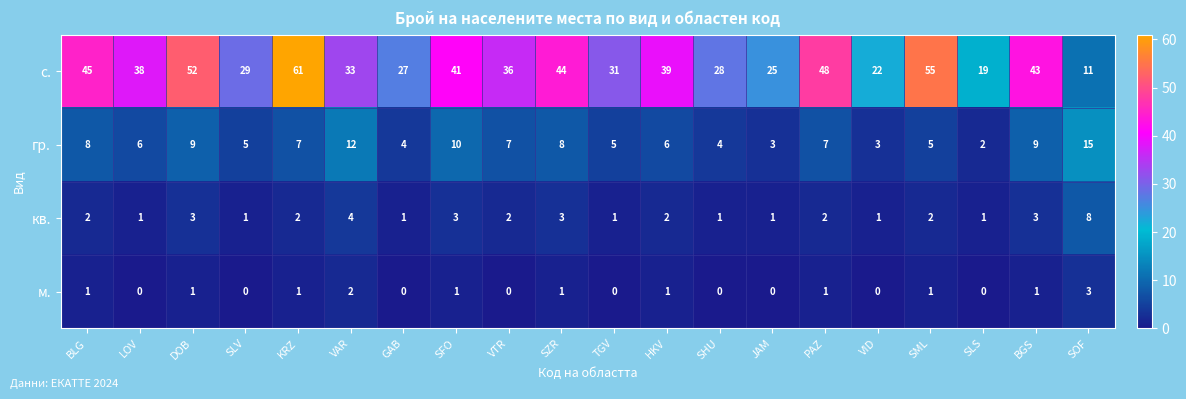

What is the average value of the с. series?

36